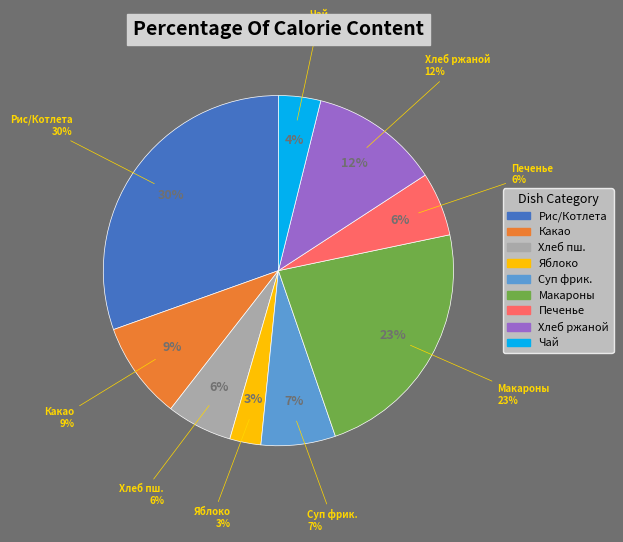

Count the number of slices in the pie.

9